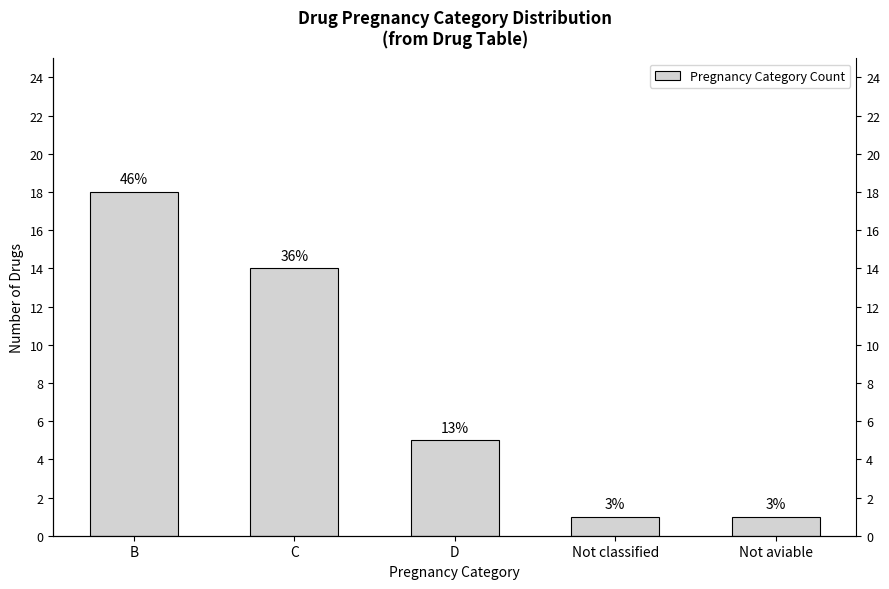

What value does the data have at C, to the nearest 5?

15